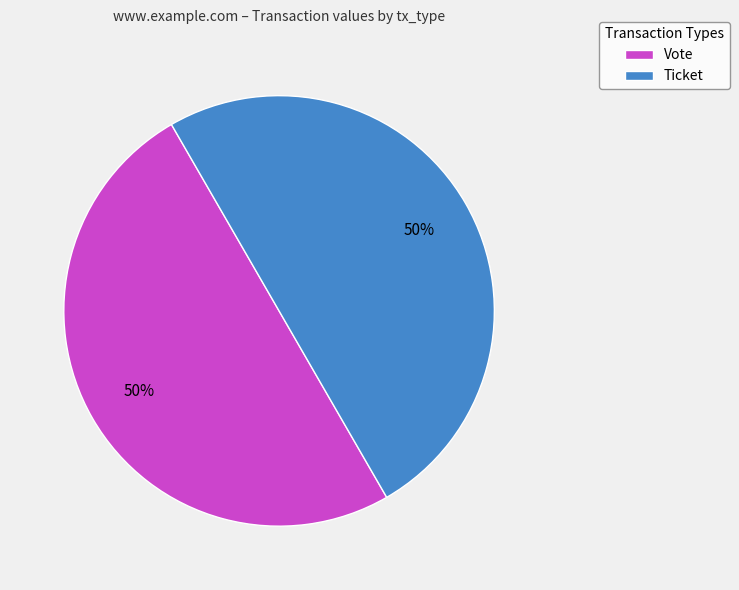

What percentage is the Vote slice, to the nearest percent?

50%